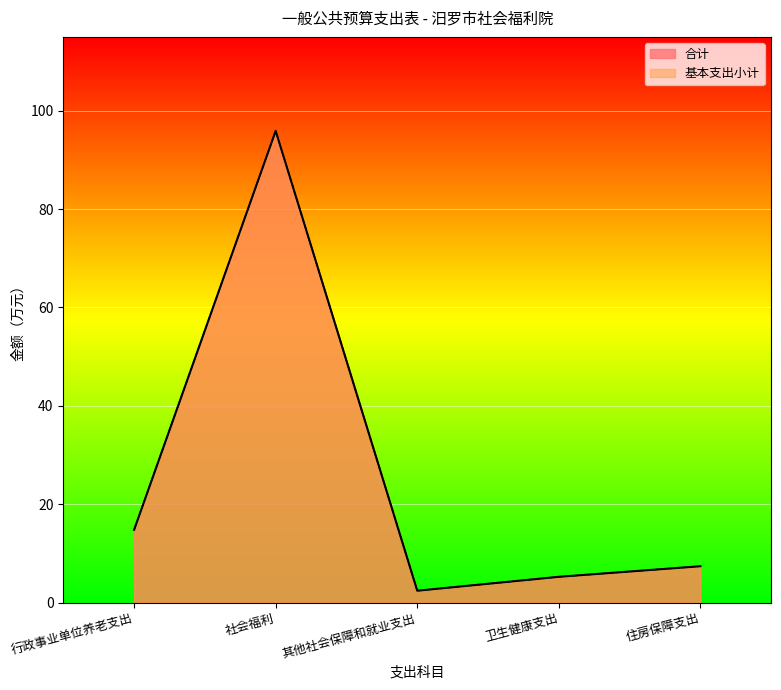

What is the difference between the 基本支出小计 values at 住房保障支出 and 行政事业单位养老支出?

7.4